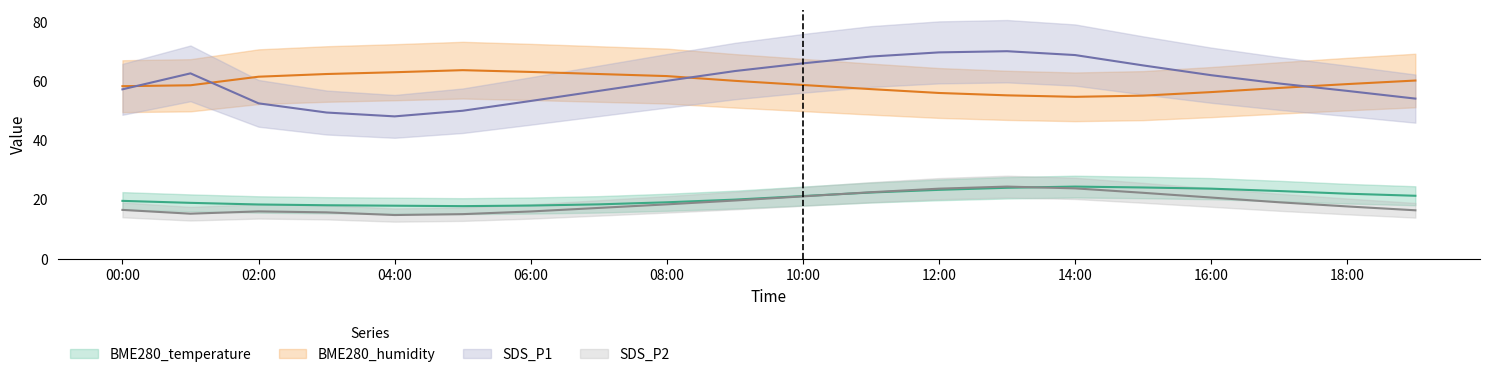

At which category does BME280_temperature reach its first local peak?

14:00